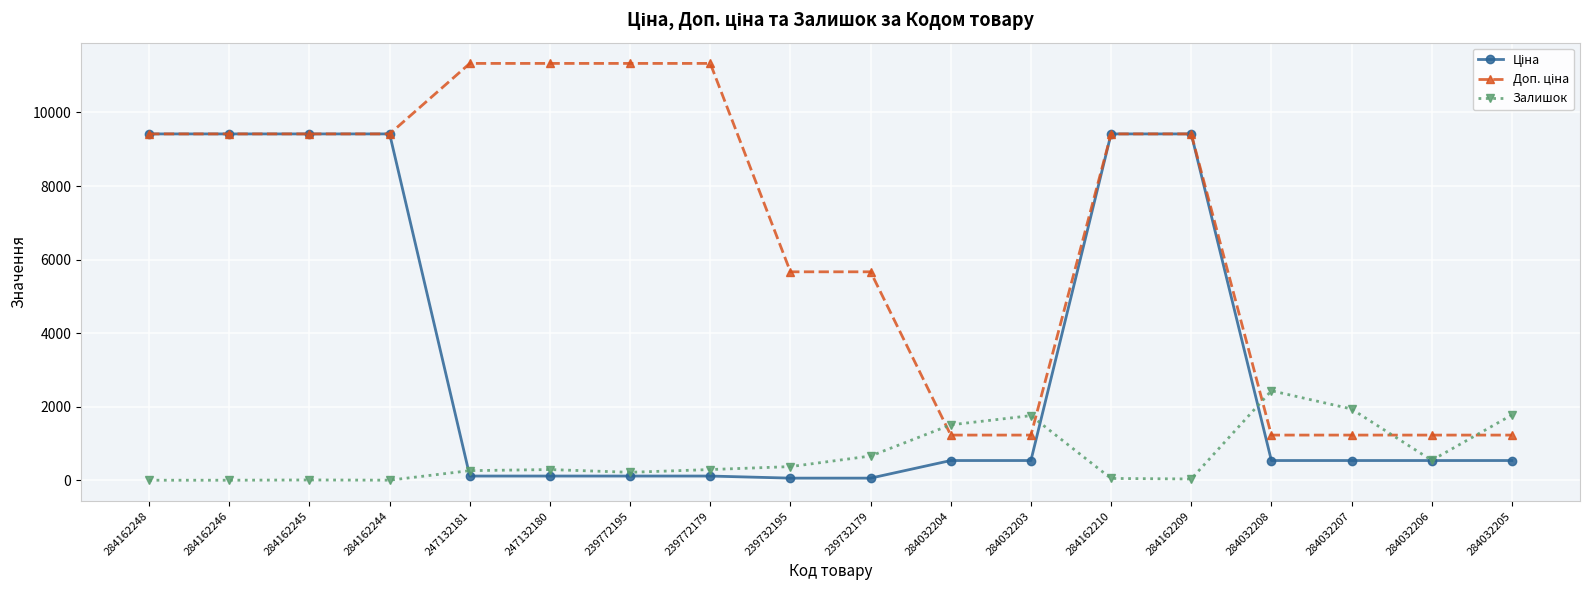

Does the chart have visible grid lines?

Yes